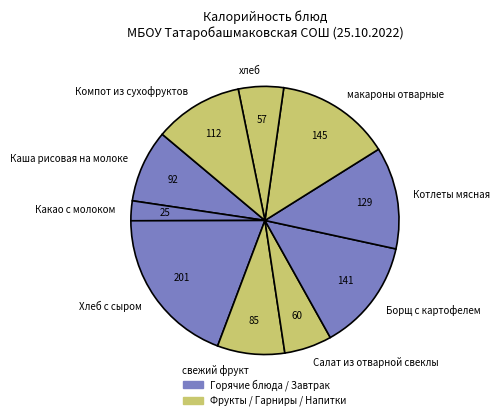

Do макароны отварные and Какао с молоком together represent more than half of the pie?

No